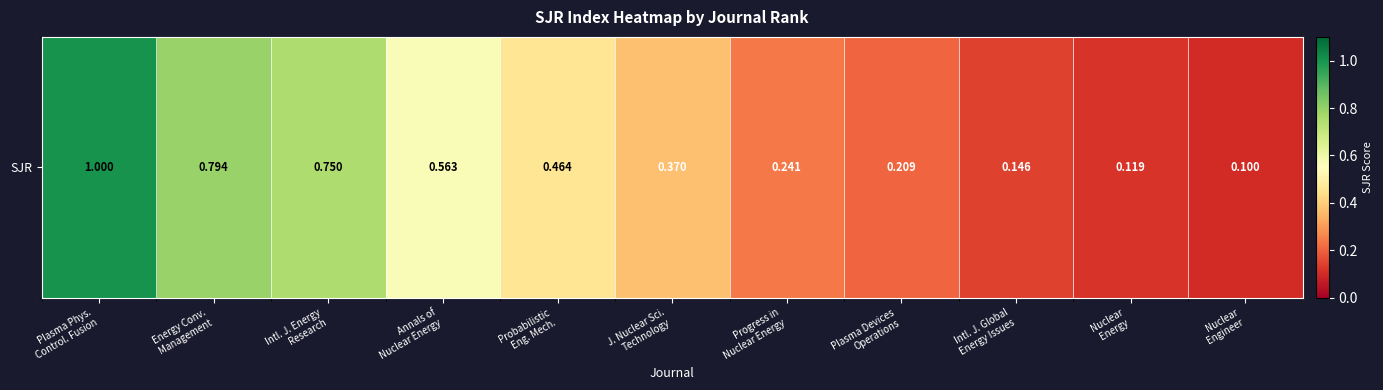

Where is the data nearest to the value 0?

Nuclear
Engineer